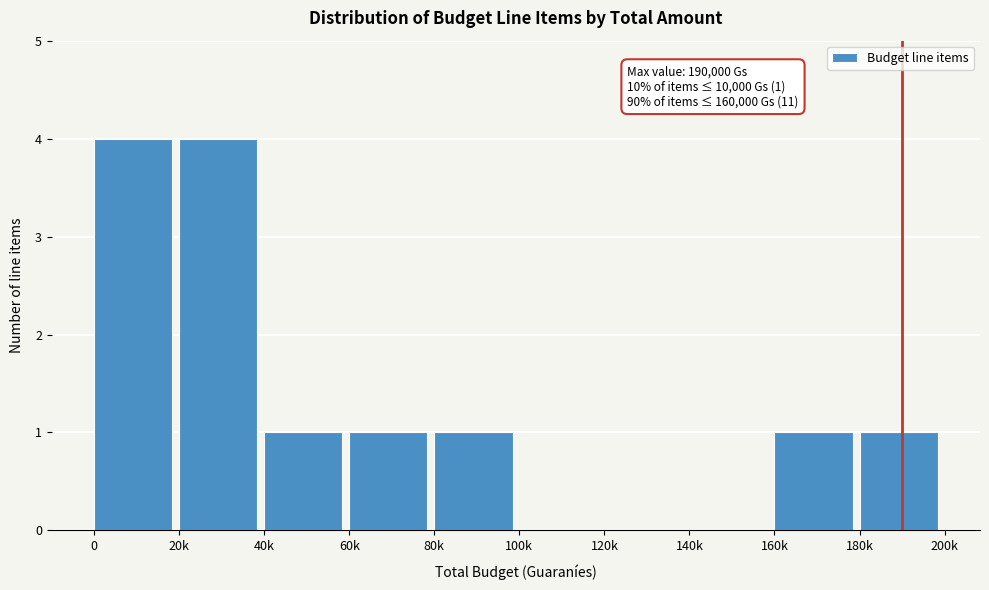

Reading left to right, transcribe all the data shown in this chart.

0=4	20k=4	40k=1	60k=1	80k=1	100k=0	120k=0	140k=0	160k=1	180k=1